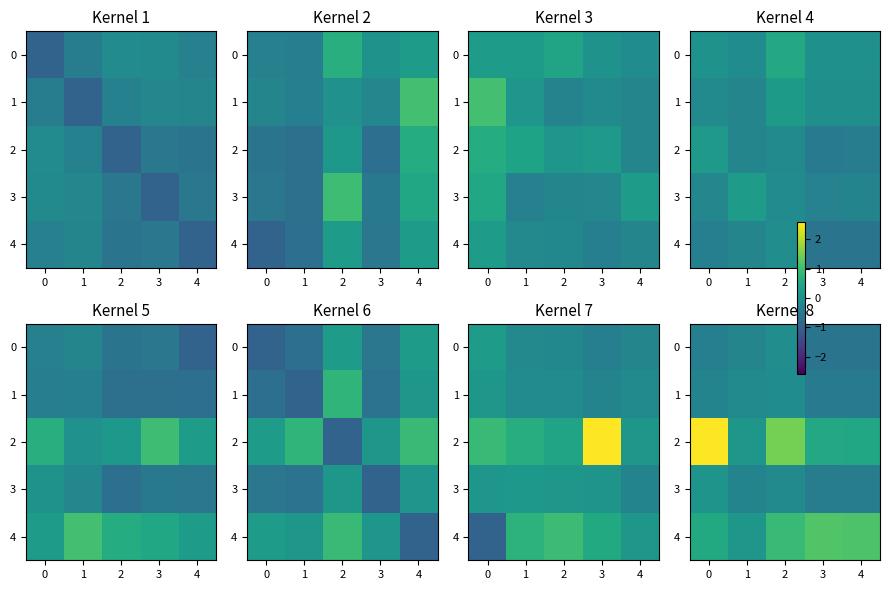

Rank the series at 1 from lowest to highest value.

3, 0, 1, 2, 4